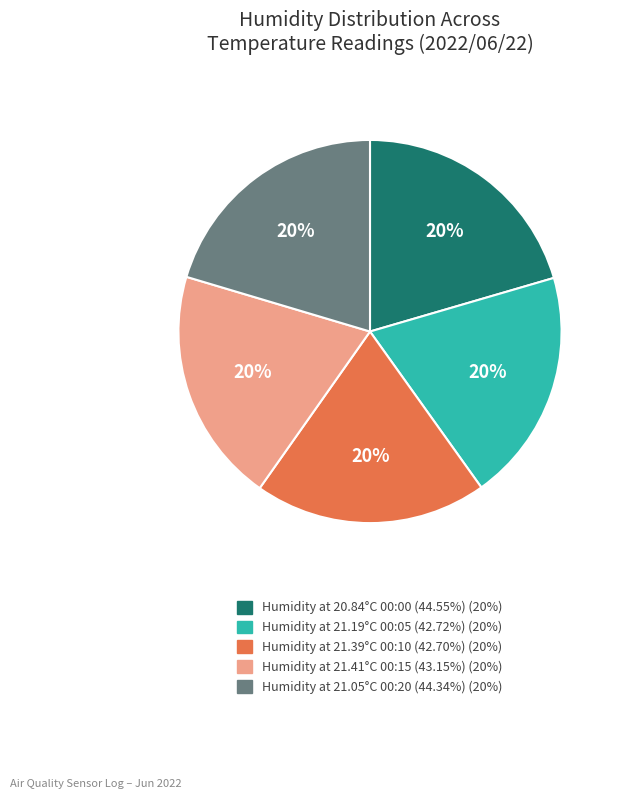

To the nearest percent, what is the average slice percentage?

20%